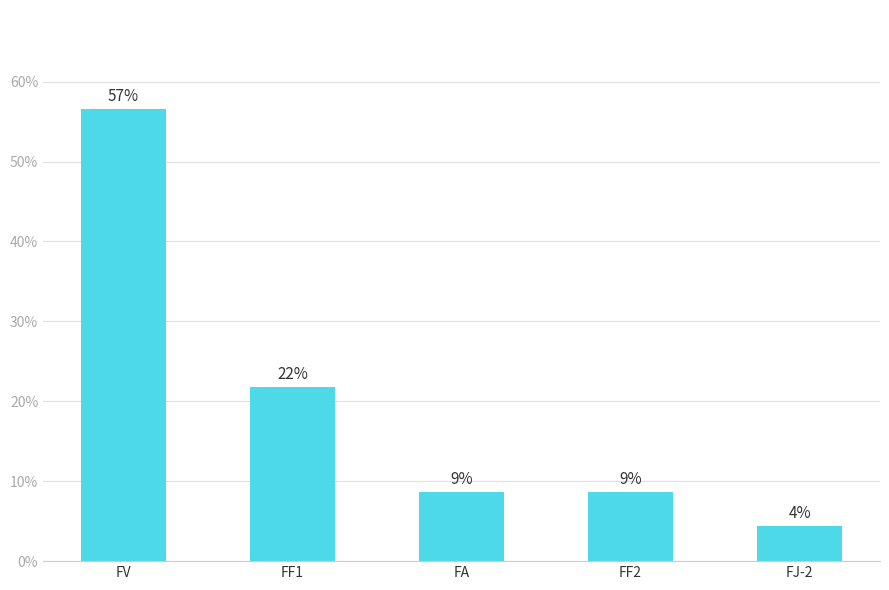

At which label does the data first exceed 8?

FV